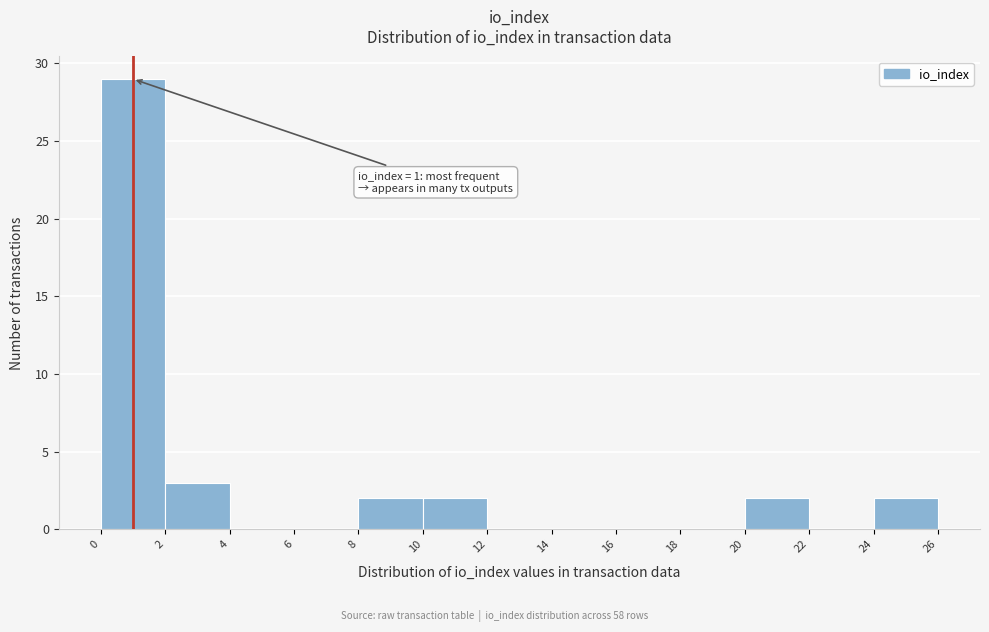

Over which range of the x-axis is the bar tallest?

0 to 2